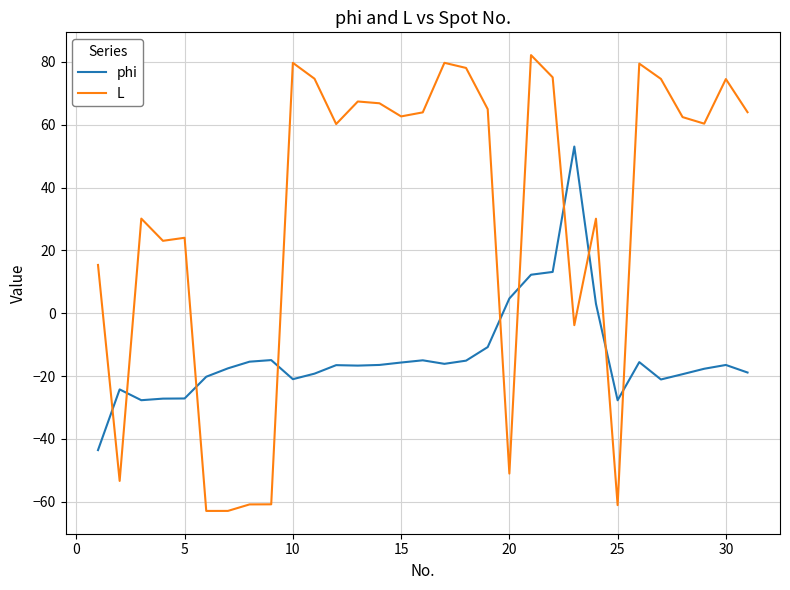

Which series has the largest range (max minus min)?

L